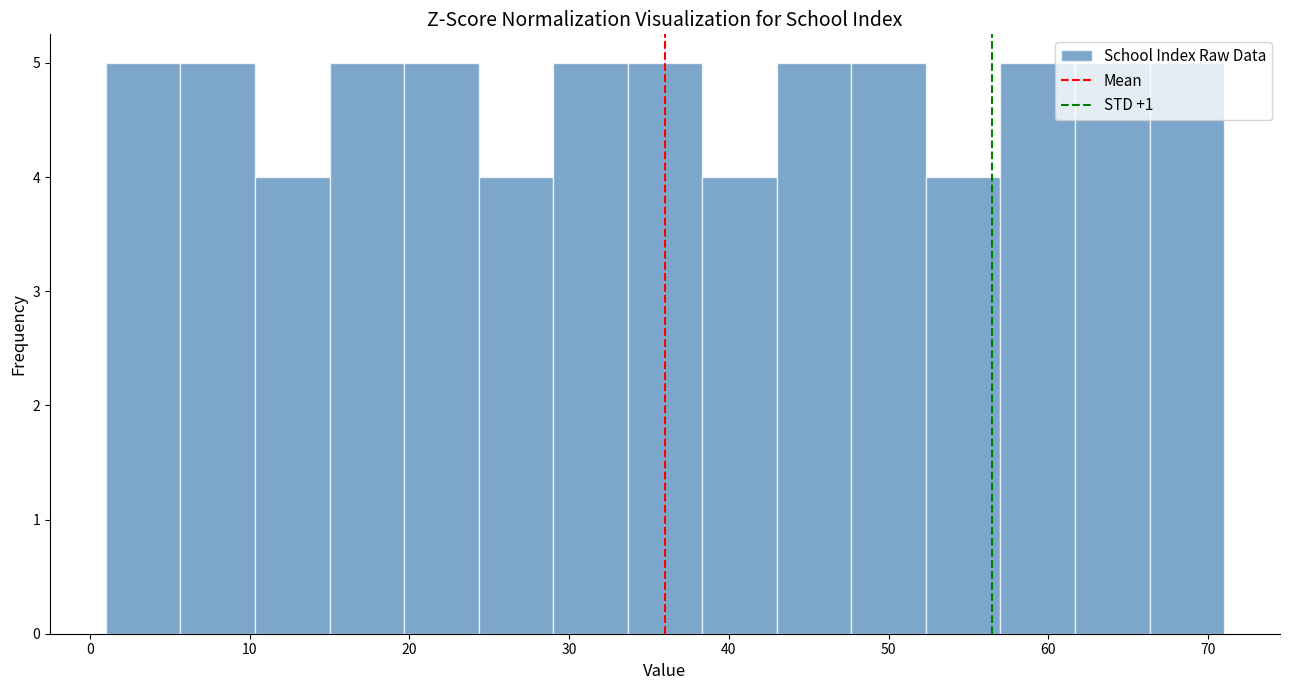

Reading left to right, transcribe this chart: for each bar, give the range it covers on the x-axis and its height. Neither the bar edges nor the heights are printed on the chart, so give them approximately, as read against the axes.

1 to 6: 5
6 to 10: 5
10 to 15: 4
15 to 20: 5
20 to 24: 5
24 to 29: 4
29 to 34: 5
34 to 38: 5
38 to 43: 4
43 to 48: 5
48 to 52: 5
52 to 57: 4
57 to 62: 5
62 to 66: 5
66 to 71: 5